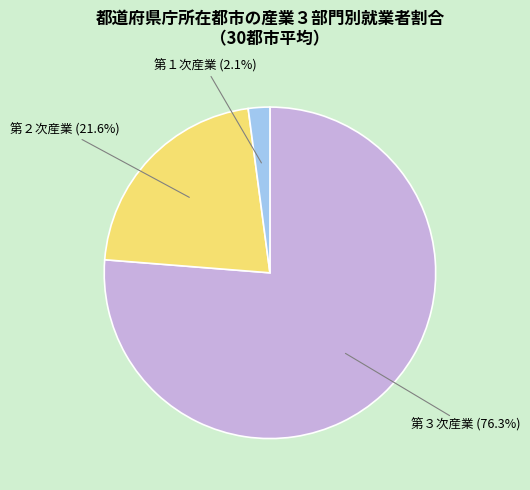

How many segments does this pie chart have?

3